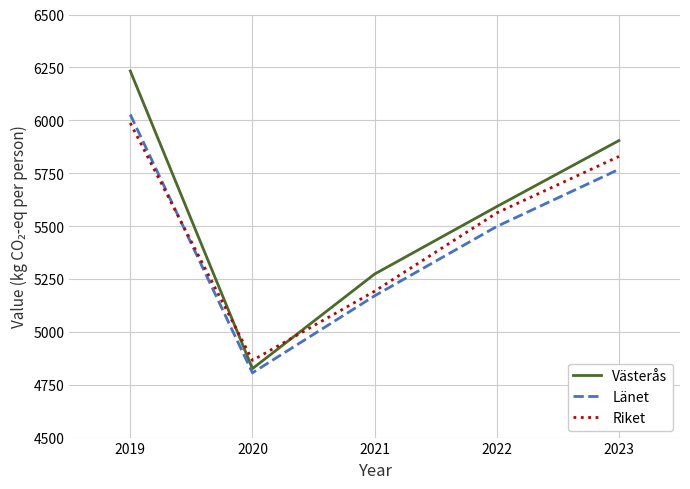

Which series has the widest spread of values?

Västerås